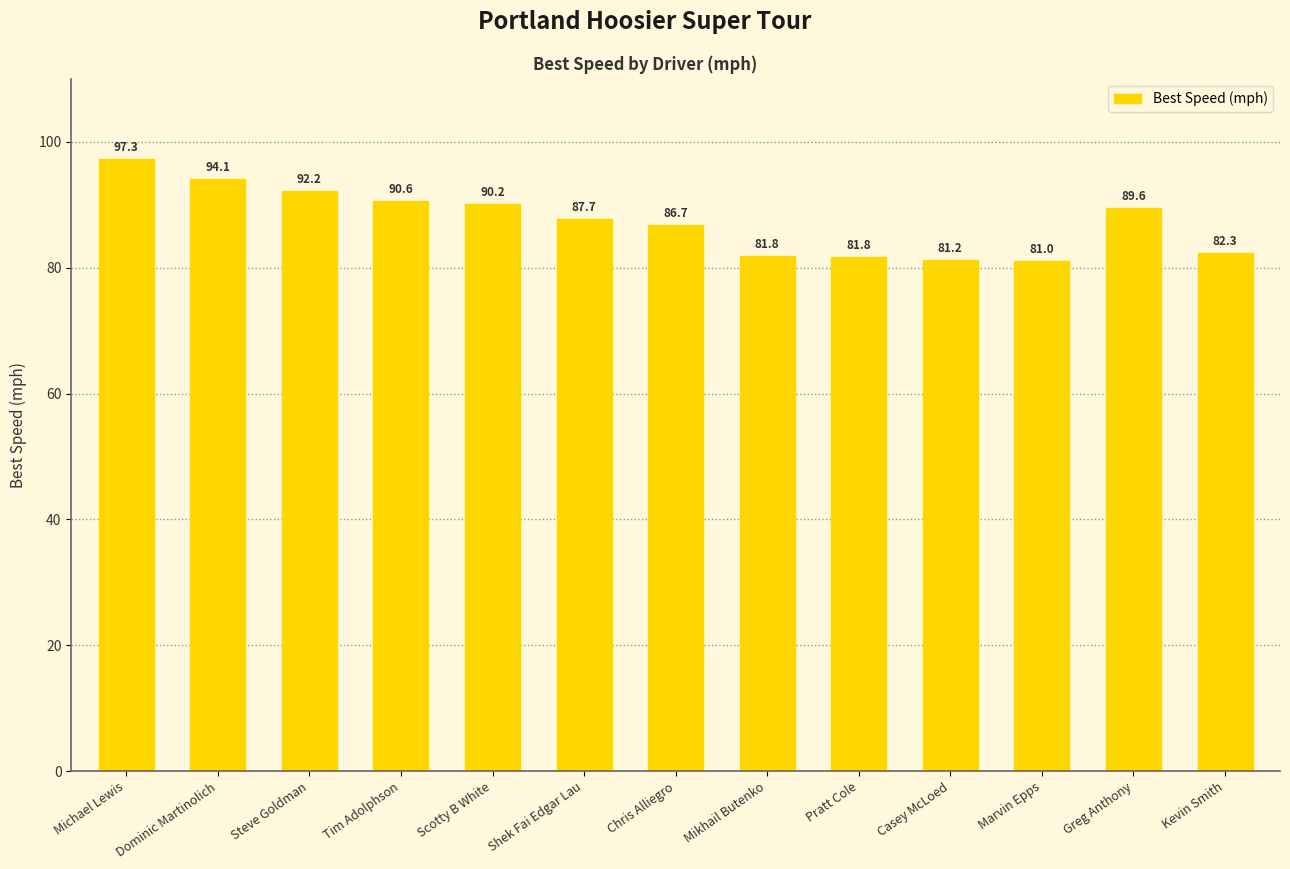

What is the label of the 4th bar from the left?

Tim Adolphson